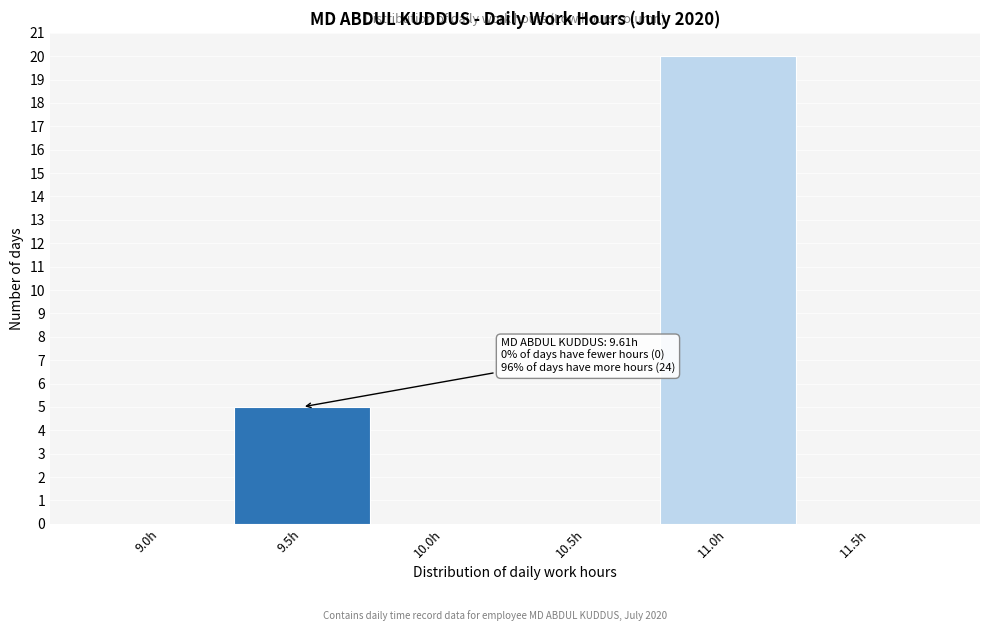

Reading left to right, list all the values displayed in this chart.

9.0h=0	9.5h=5	10.0h=0	10.5h=0	11.0h=20	11.5h=0